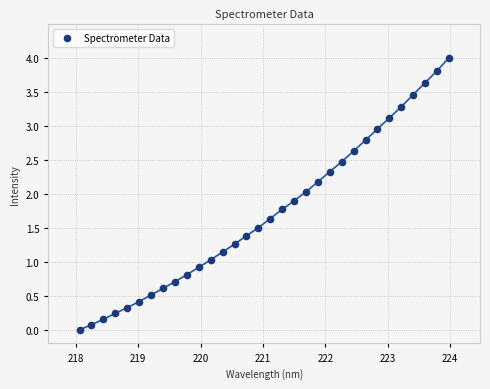

What is the range of X values (max minus min)?

5.9